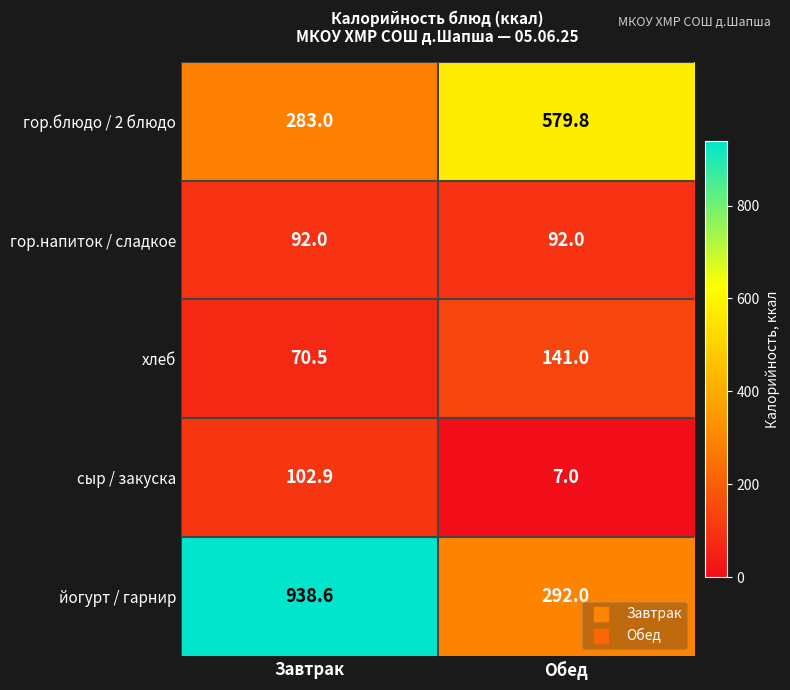

What is the average value of the йогурт / гарнир series?

615.3